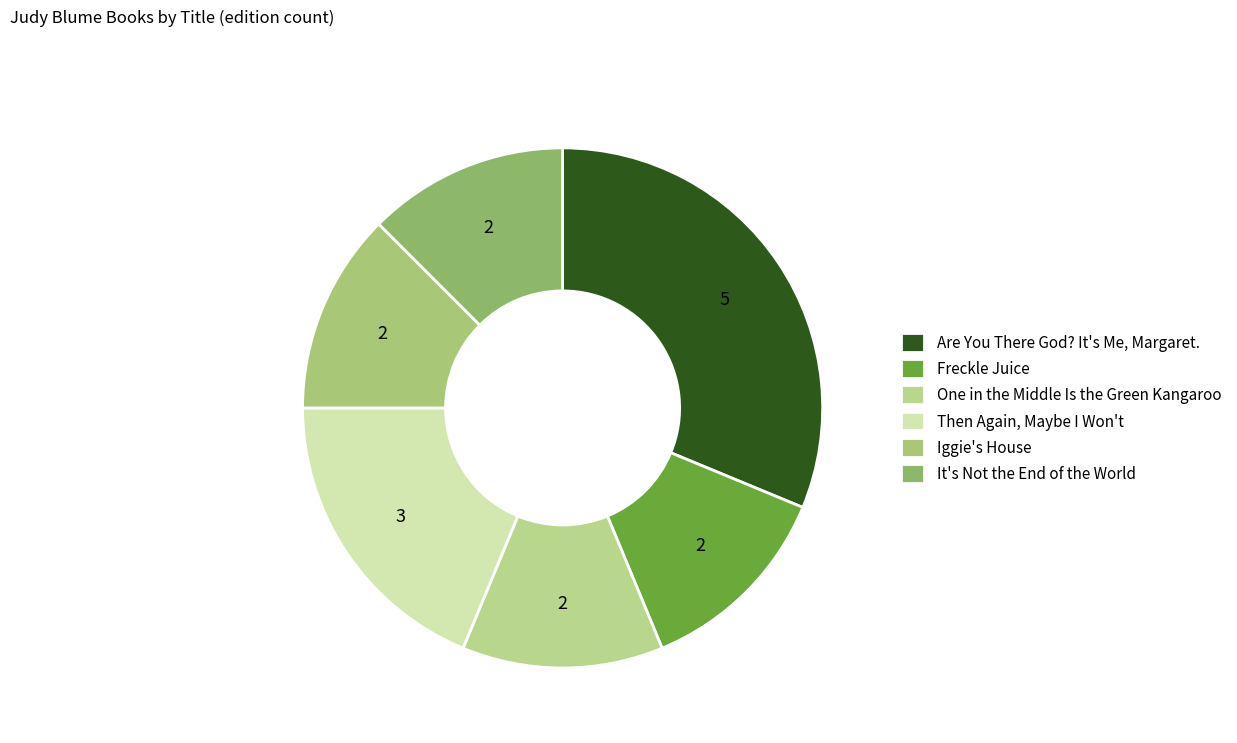

What is the smallest slice in the pie chart?

Freckle Juice